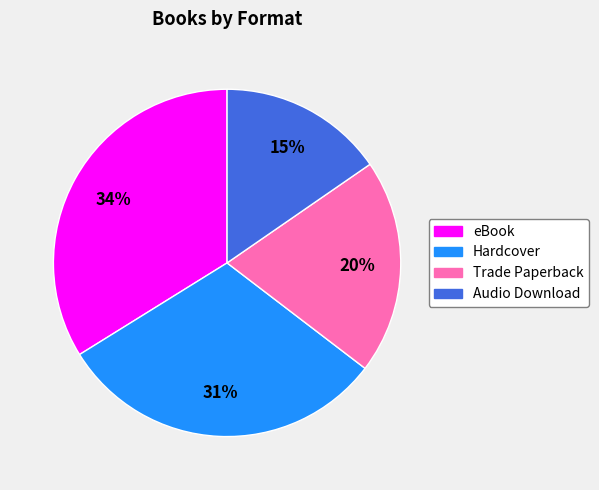

Do Hardcover and eBook together represent more than half of the pie?

Yes